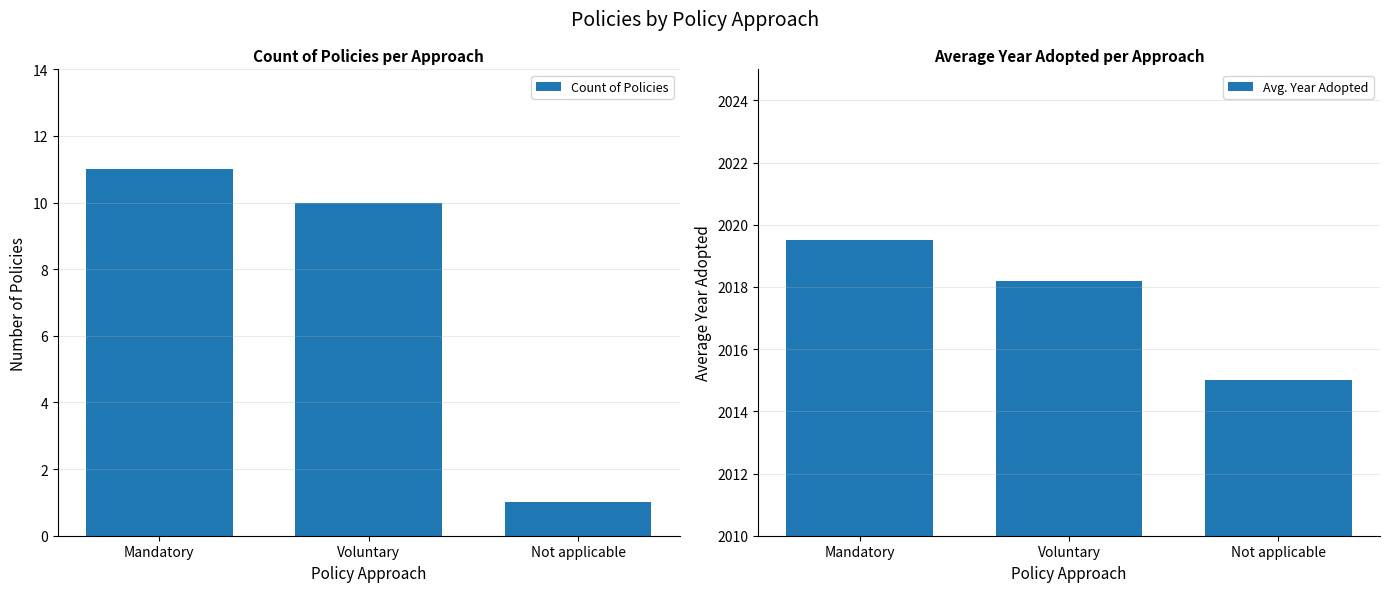

Rank the series at Mandatory from highest to lowest value.

Avg. Year Adopted, Count of Policies